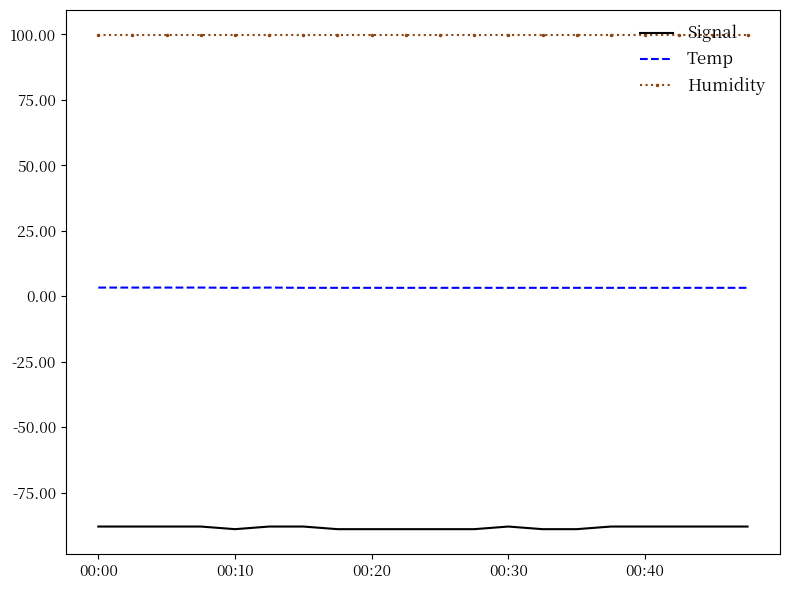

List the series in order of their overall mean, lowest first.

Signal, Temp, Humidity